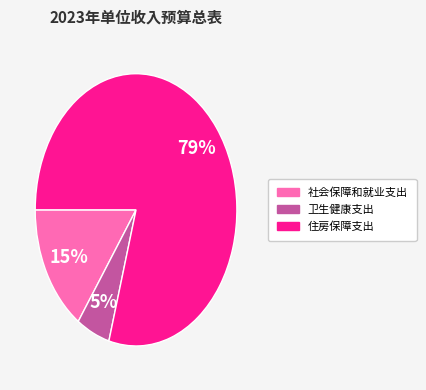

How many slices are in this pie chart?

3